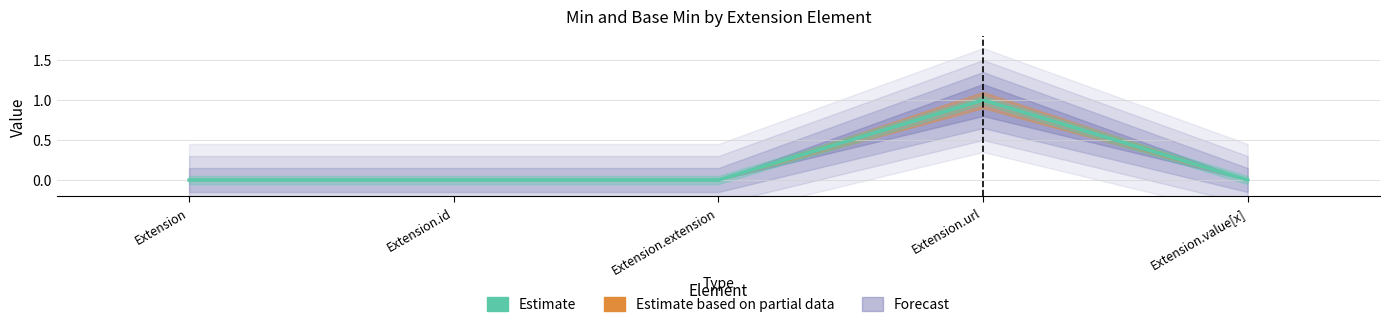

List the labels in order of value, largest first.

Extension.url, Extension, Extension.id, Extension.extension, Extension.value[x]